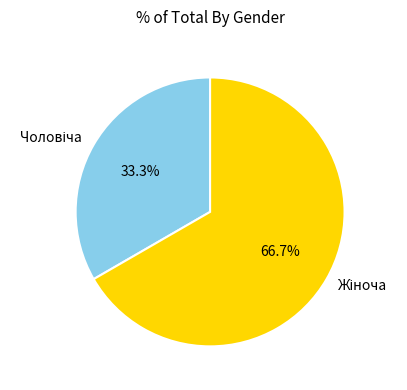

Is there a majority slice in this chart?

Yes